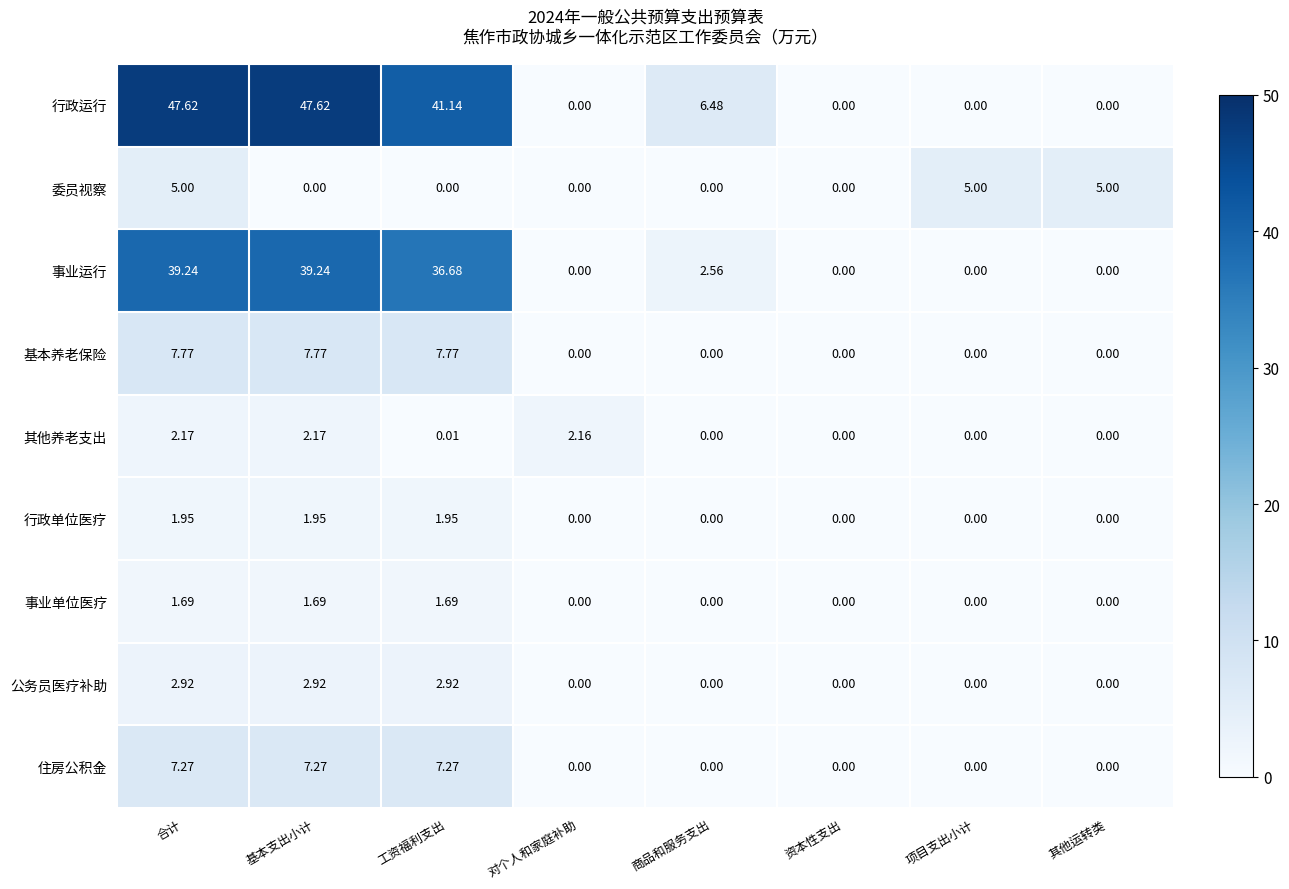

Which series has the largest total across all categories?

行政运行